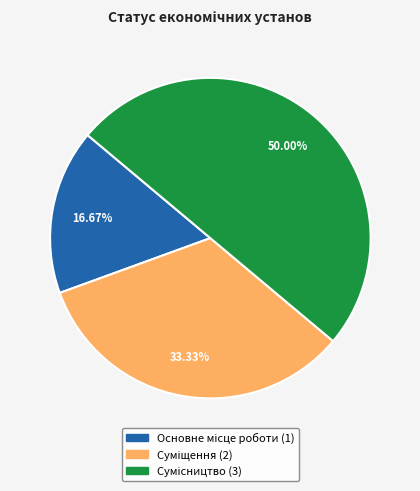

What is the change in value from Основне місце роботи to Суміщення?

+1